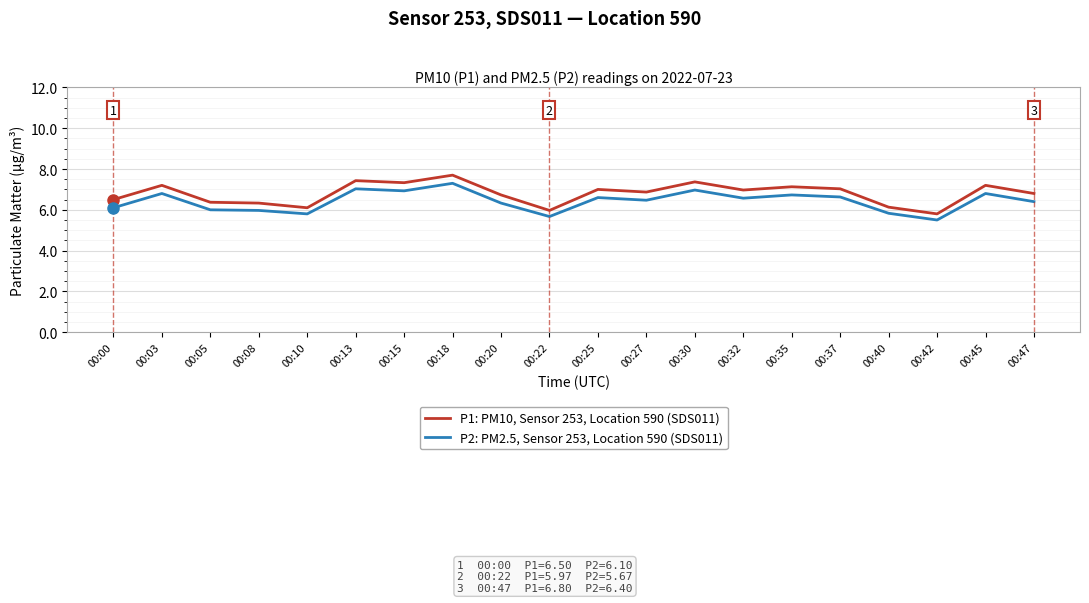

What is the minimum value shown in the chart?

5.5